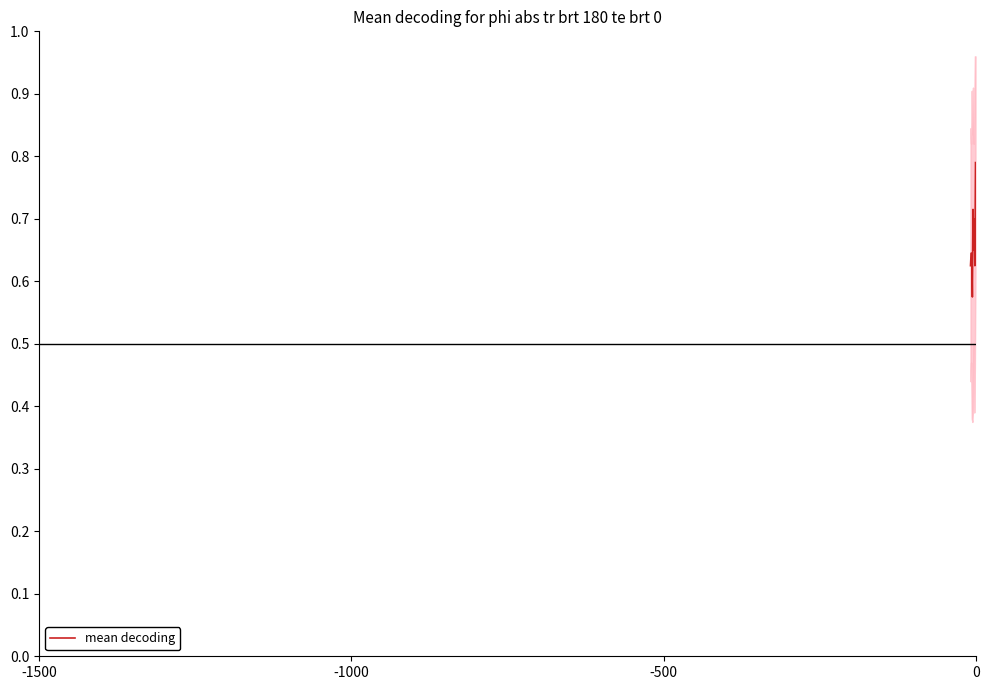

Is it true that the value at 0 is 0.3?

False